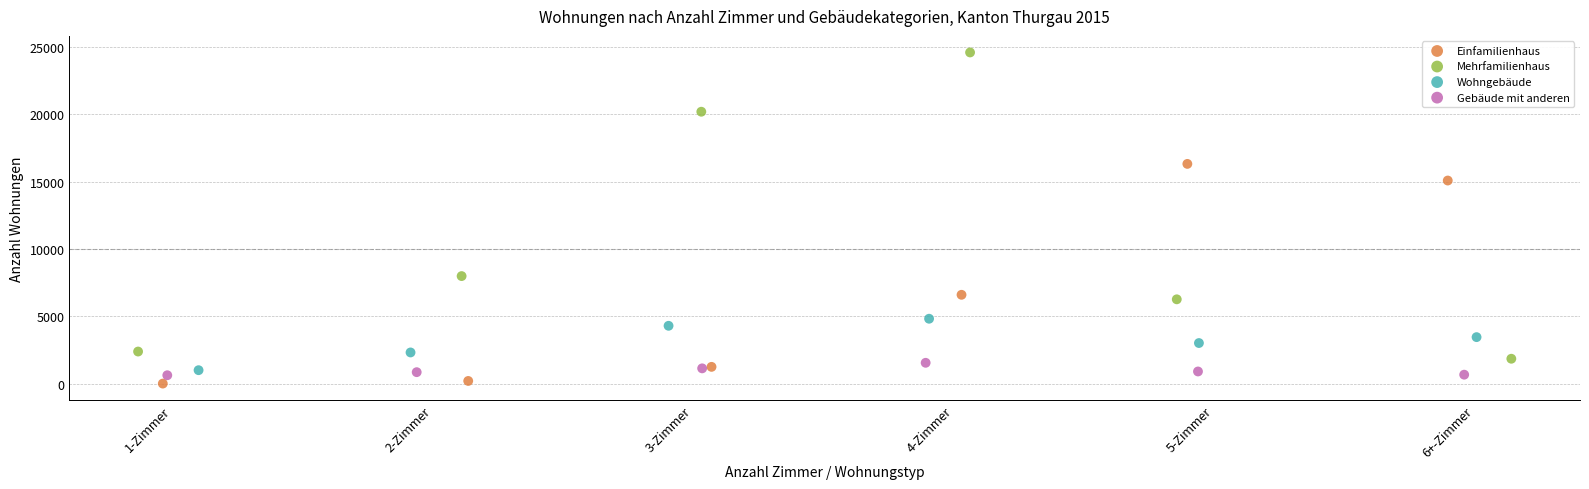

Which series has the largest Y range (max minus min)?

Mehrfamilienhaus